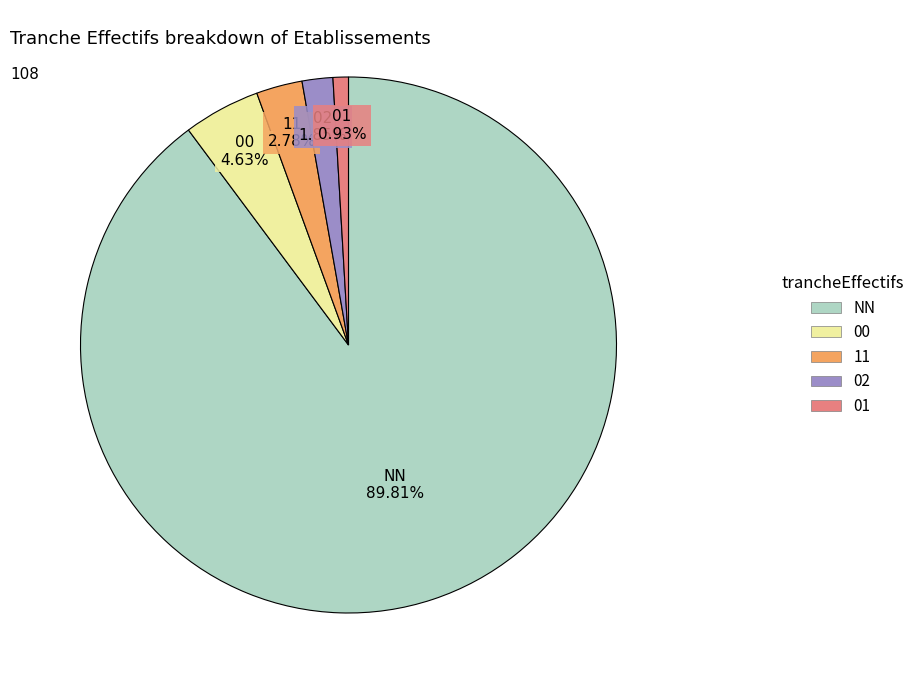

How many slices are in this pie chart?

5